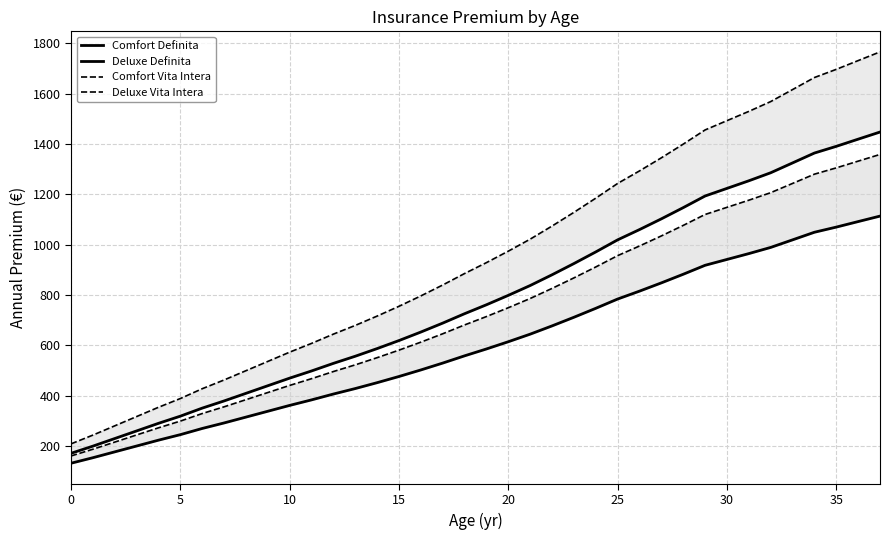

Which series has the widest spread of values?

Deluxe Vita Intera